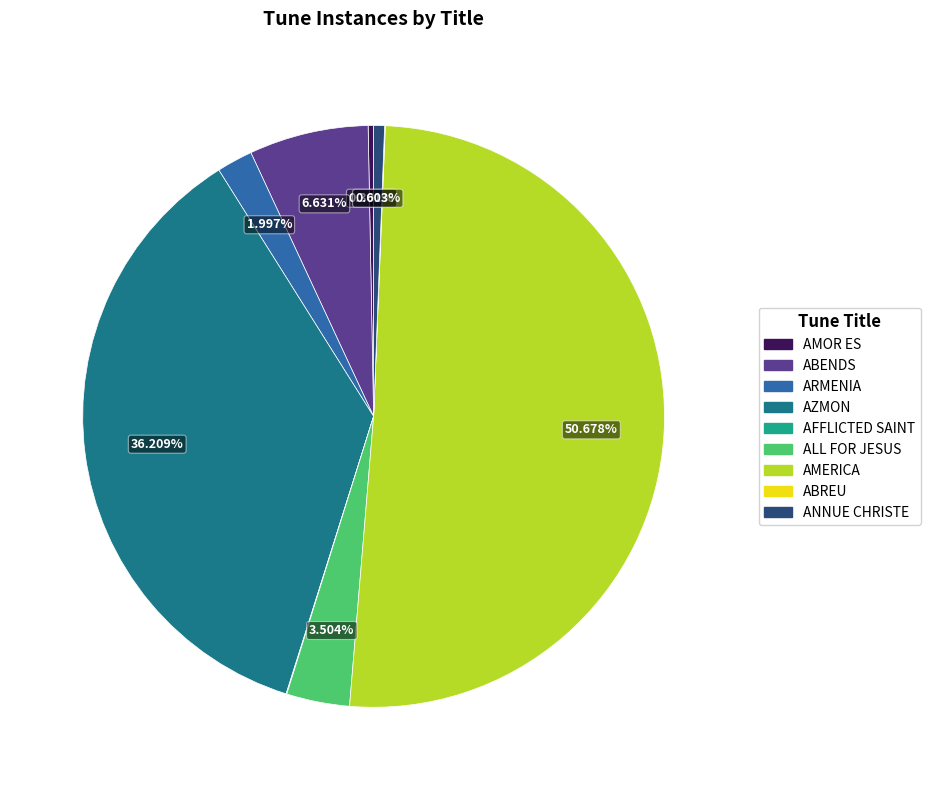

What percentage is the ARMENIA slice, to the nearest percent?

2%